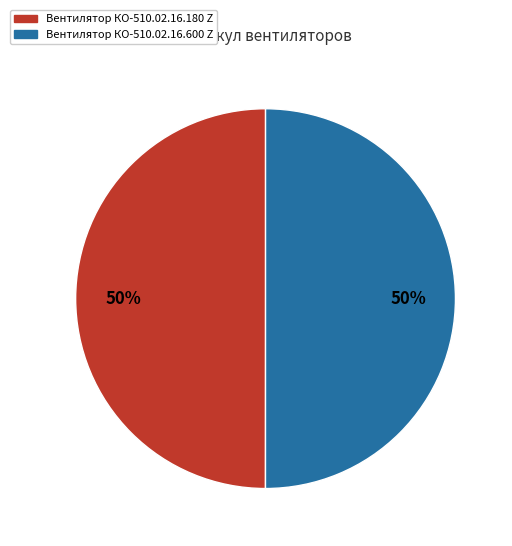

Is the sum of Вентилятор КО-510.02.16.600 Z and Вентилятор КО-510.02.16.180 Z greater than half?

Yes